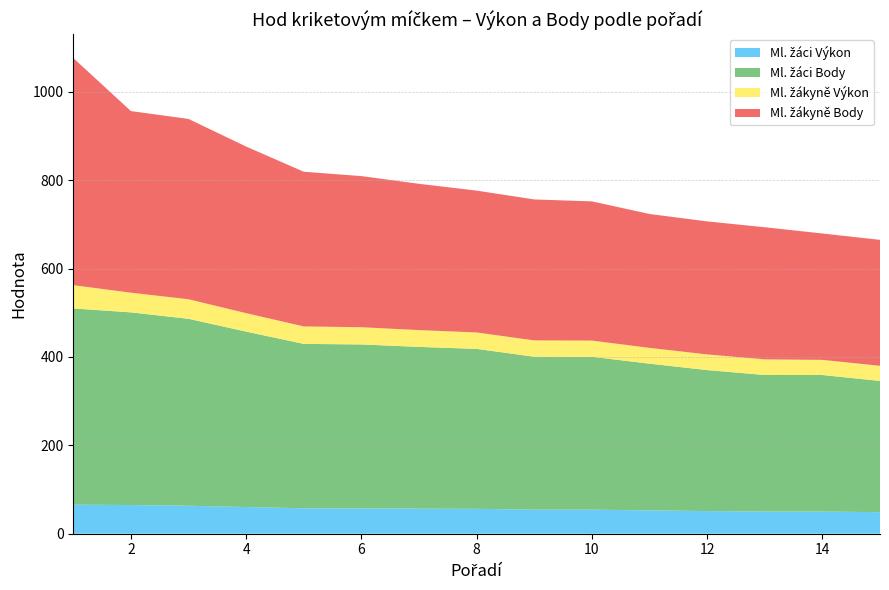

Reading right to left, transcribe all the data shown in this chart.

Ml. žáci Výkon: 15=48.8	14=50.1	13=50.2	12=51.3	11=52.8	10=54.4	9=54.5	8=56.3	7=56.8	6=57.3	5=57.5	4=60.4	3=63.3	2=64.9	1=65.8
Ml. žáci Body: 15=297.0	14=309.0	13=309.0	12=319.0	11=332.0	10=346.0	9=346.0	8=362.0	7=366.0	6=371.0	5=372.0	4=397.0	3=423.0	2=436.0	1=444.0
Ml. žákyně Výkon: 15=34.2	14=34.3	13=35.4	12=35.5	11=35.7	10=36.7	9=37.0	8=37.1	7=38.0	6=38.9	5=39.6	4=41.7	3=44.3	2=44.5	1=52.7
Ml. žákyně Body: 15=285.0	14=286.0	13=299.0	12=301.0	11=303.0	10=315.0	9=319.0	8=321.0	7=331.0	6=342.0	5=350.0	4=377.0	3=408.0	2=411.0	1=514.0